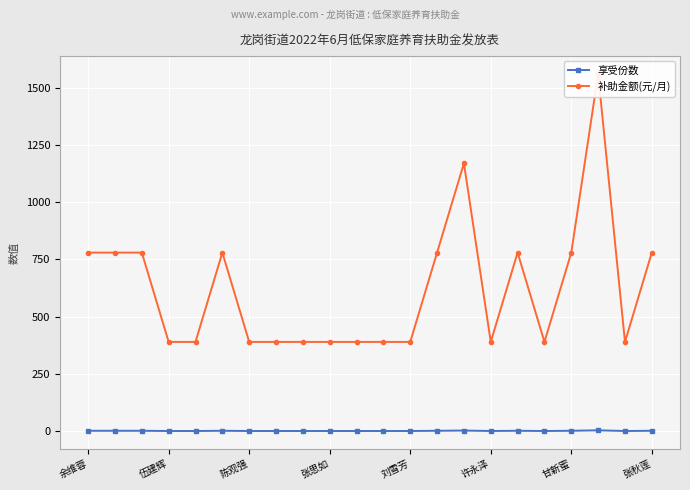

Count the number of data series in this chart.

2